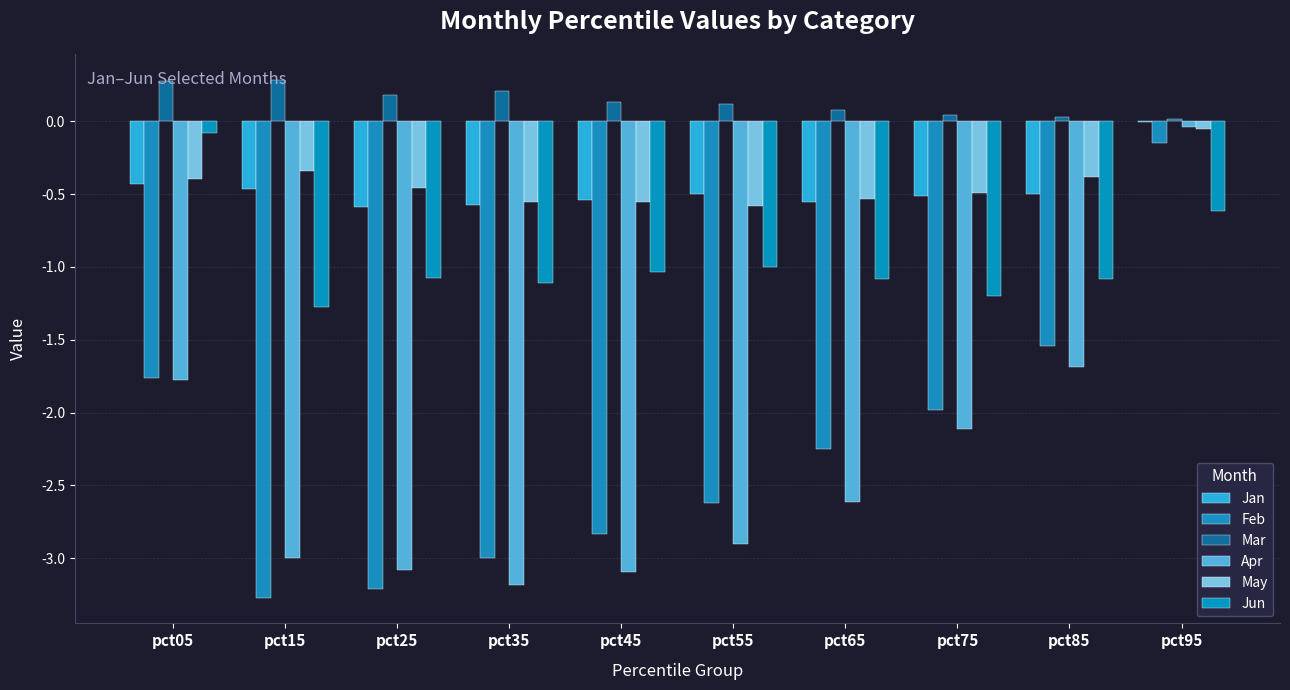

Between pct15 and pct45, which is larger?

pct15